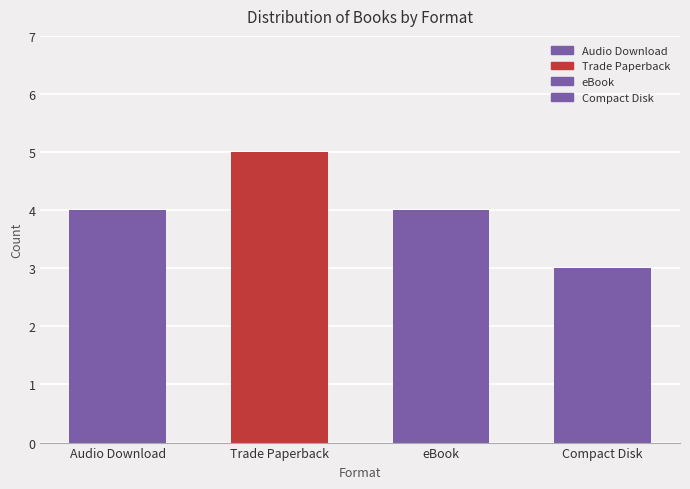

The chart shows a value of 4 at eBook. True or false?

True